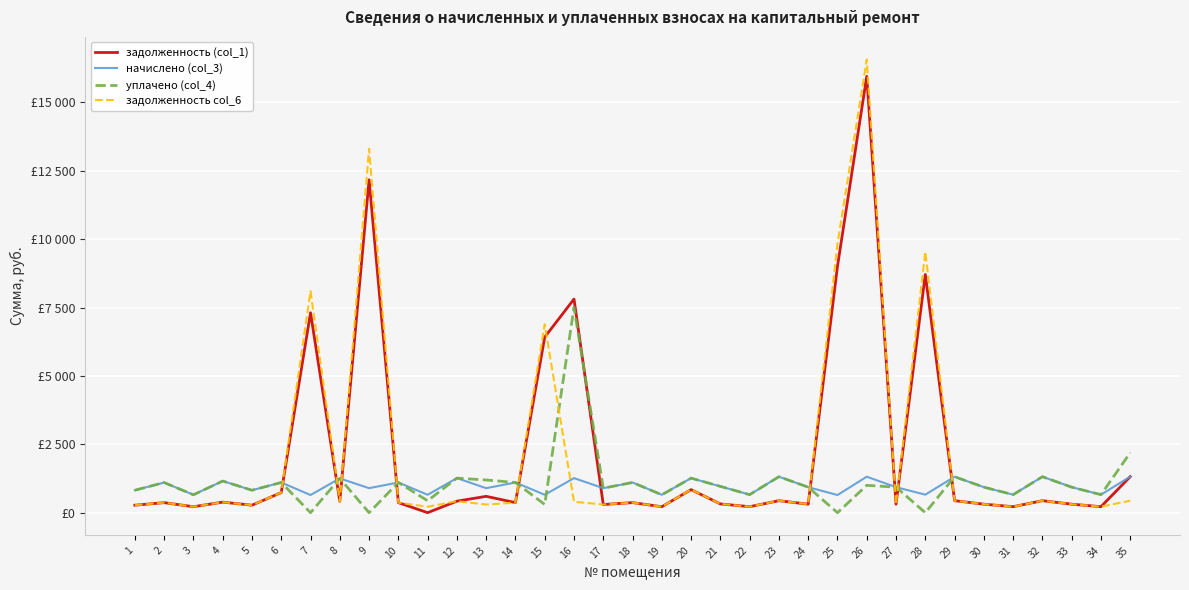

Between which two adjacent categories do уплачено (col_4) and задолженность col_6 first intersect?

6 and 7